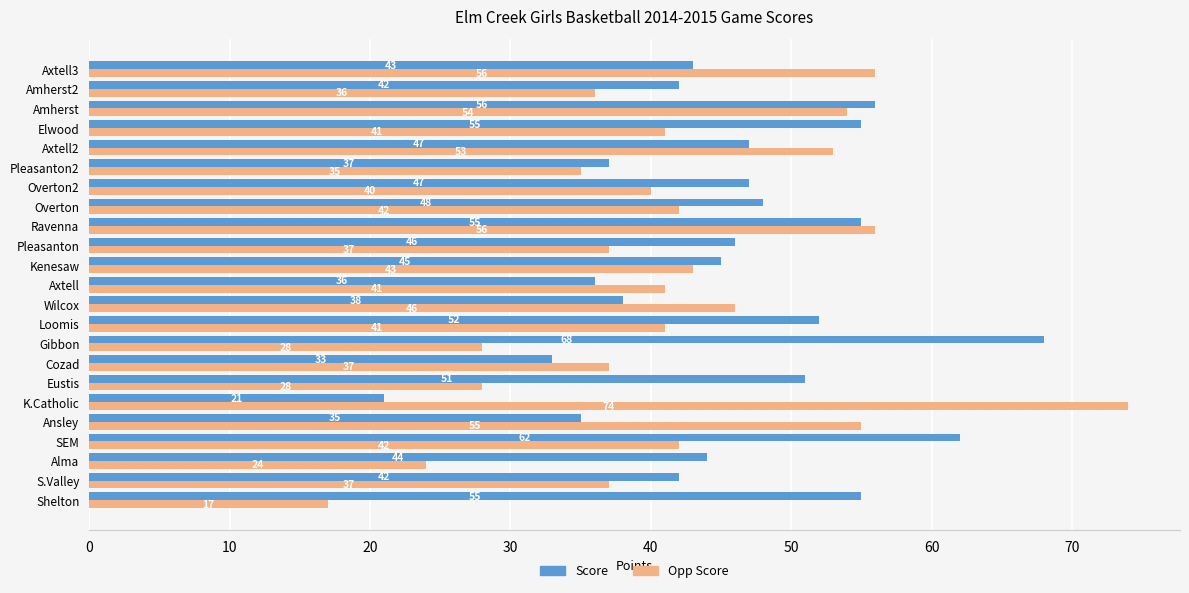

Rank the series by their average value, from lowest to highest.

Opp Score, Score